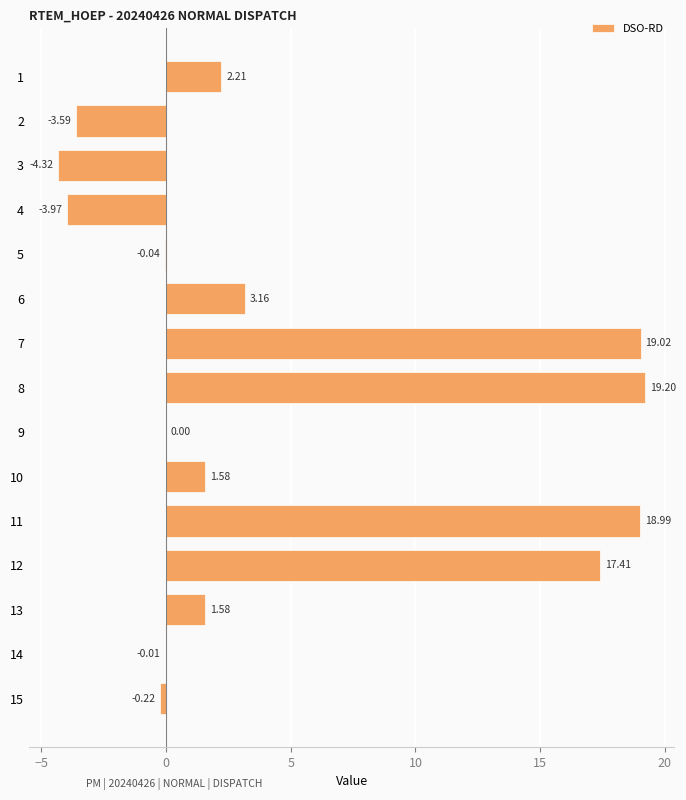

Where is the data nearest to the value 7?

6